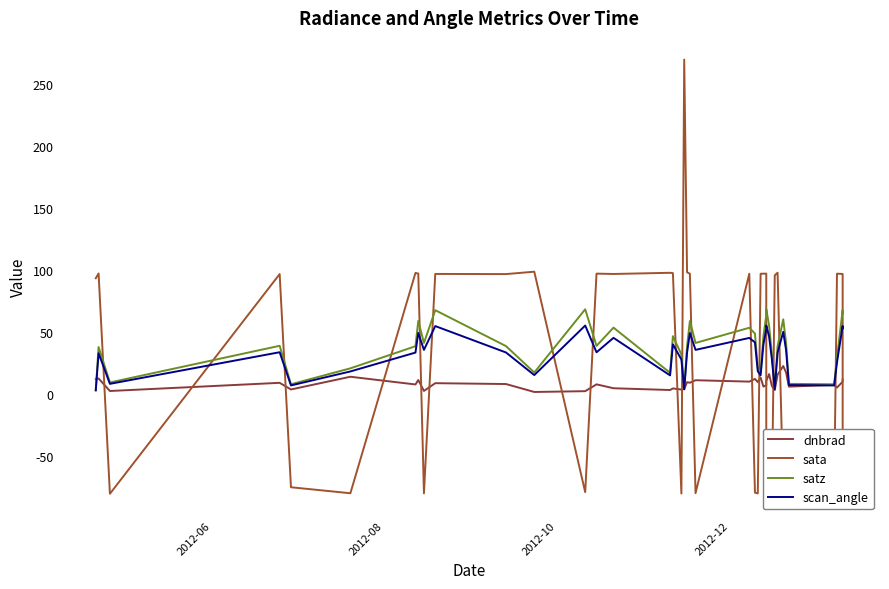

At how many categories does at least one series exceed -31?

40